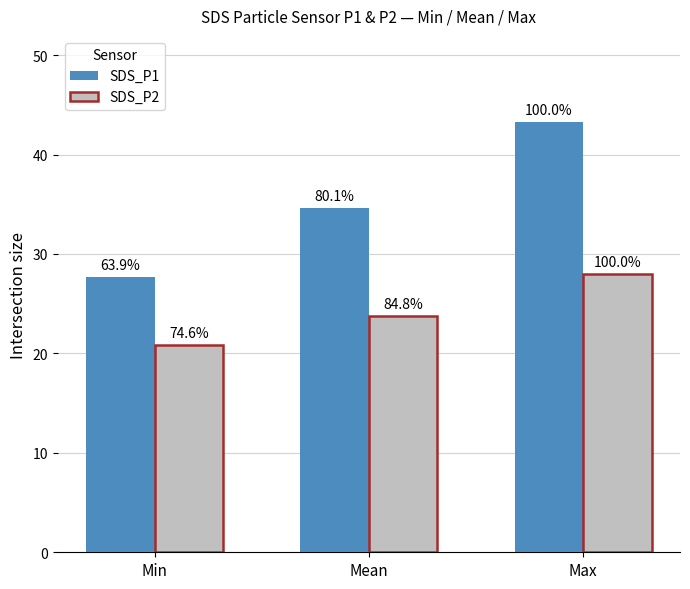

What is the difference between the maximum and minimum values in the SDS_P2 series?

7.1